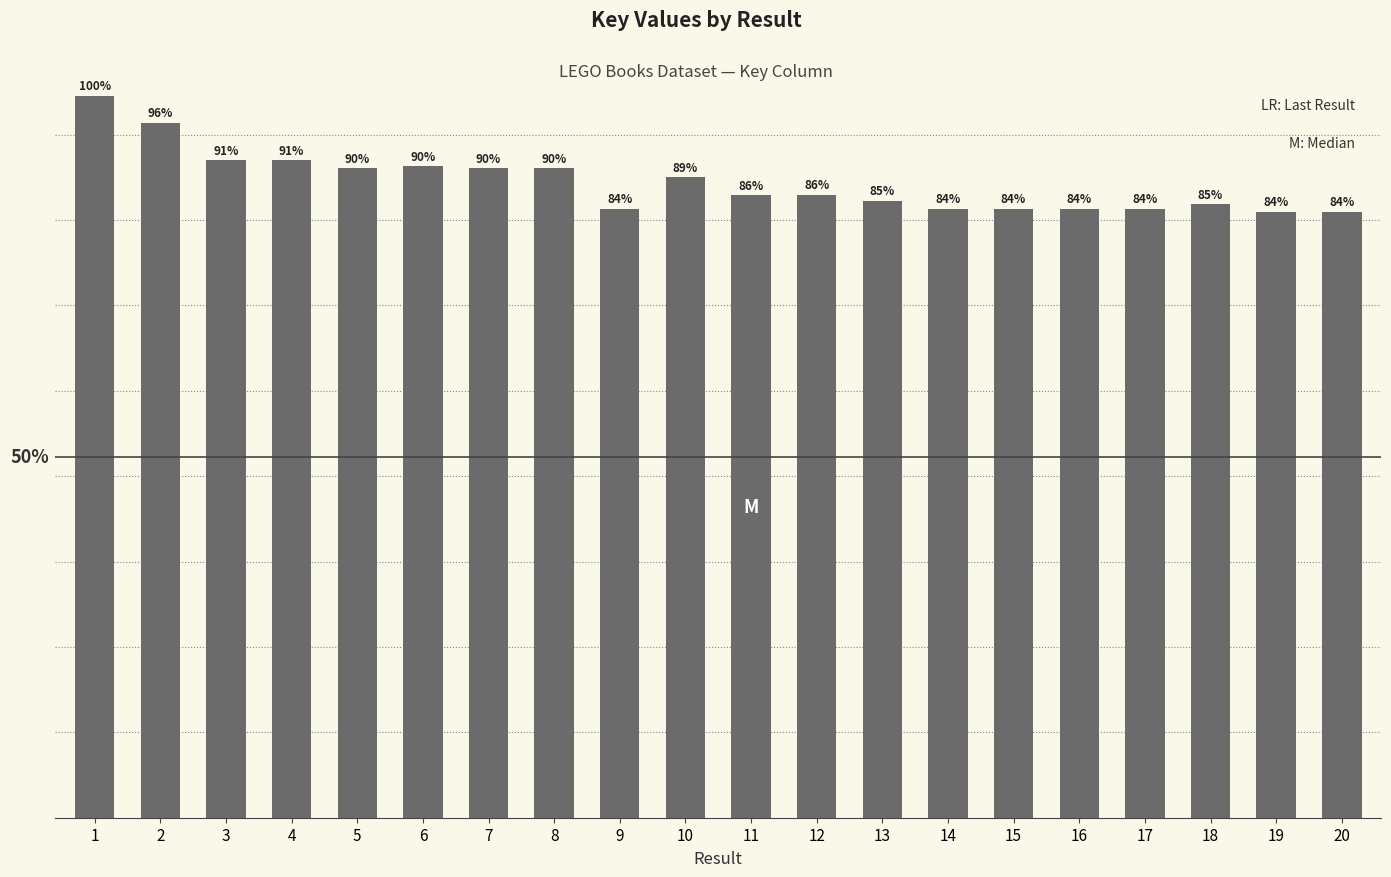

Reading left to right, transcribe all the data shown in this chart.

211326019	203560791	192466795	192466834	190136180	190791571	190136063	190136102	178241384	187536621	182299997	182433137	180623146	178241539	178270549	178309809	178271004	179689057	177433572	177361473